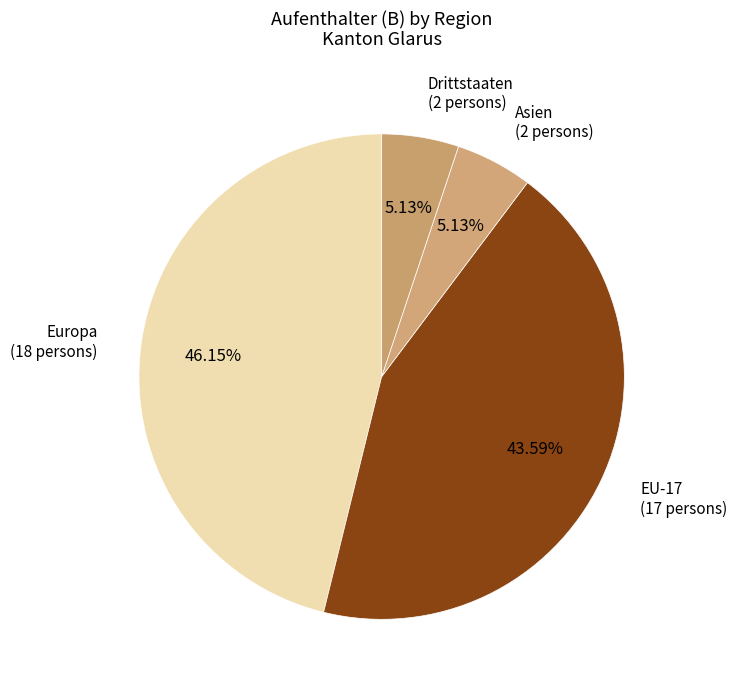

Is the sum of Asien and Drittstaaten greater than half?

No